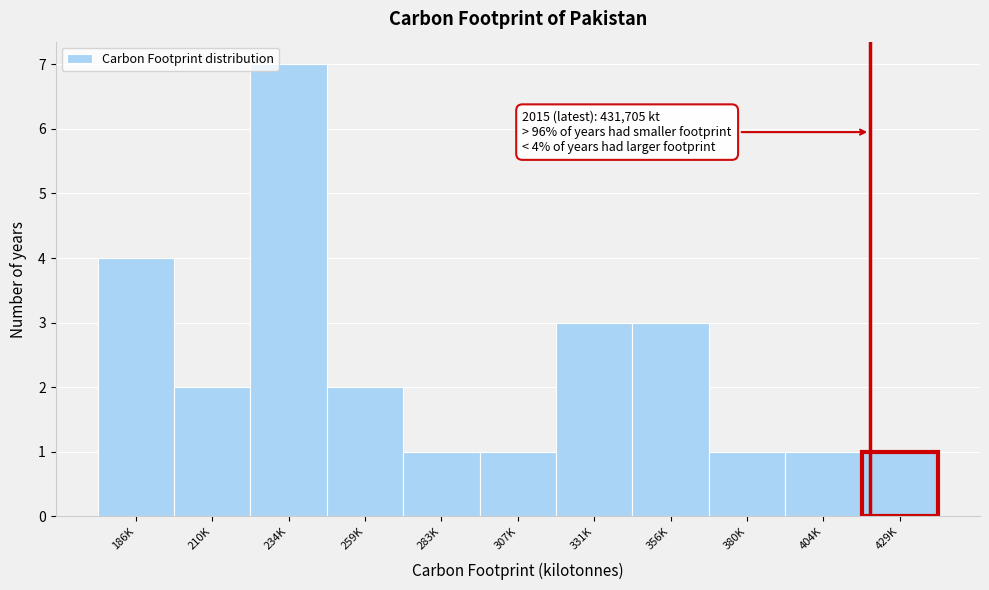

Reading left to right, extract all data points from this chart.

4	2	7	2	1	1	3	3	1	1	1